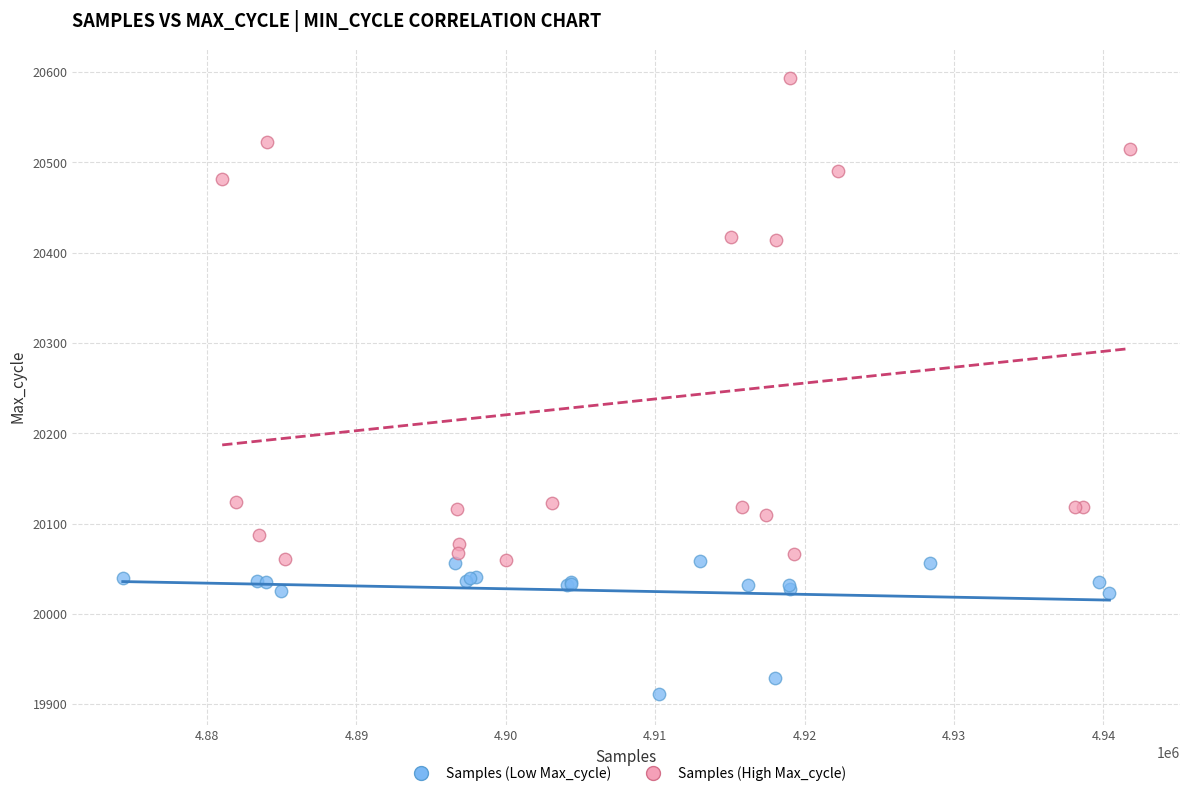

Which series reaches the maximum Y coordinate?

Samples (High Max_cycle)